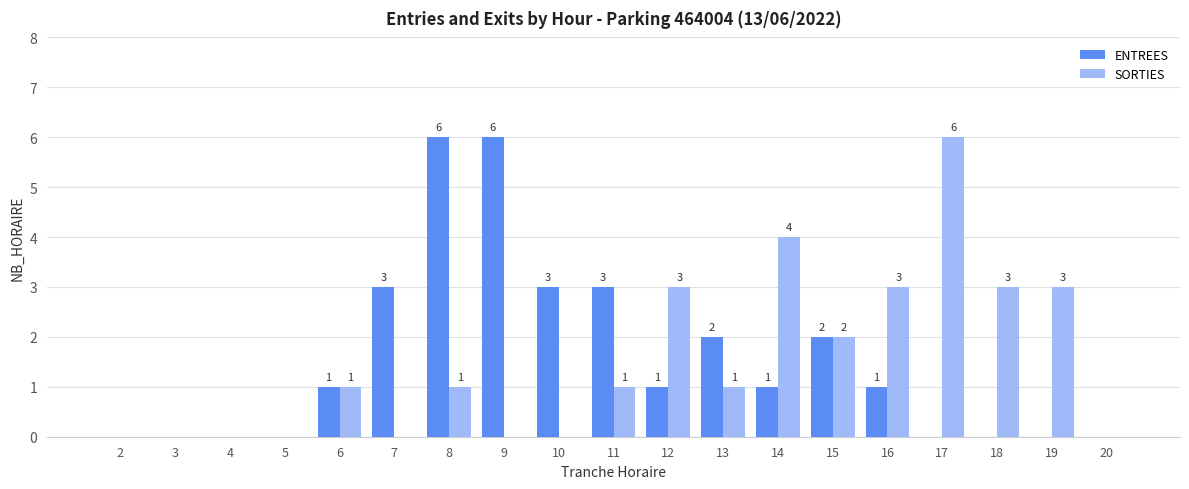

The SORTIES series shows -3 at 2. True or false?

False